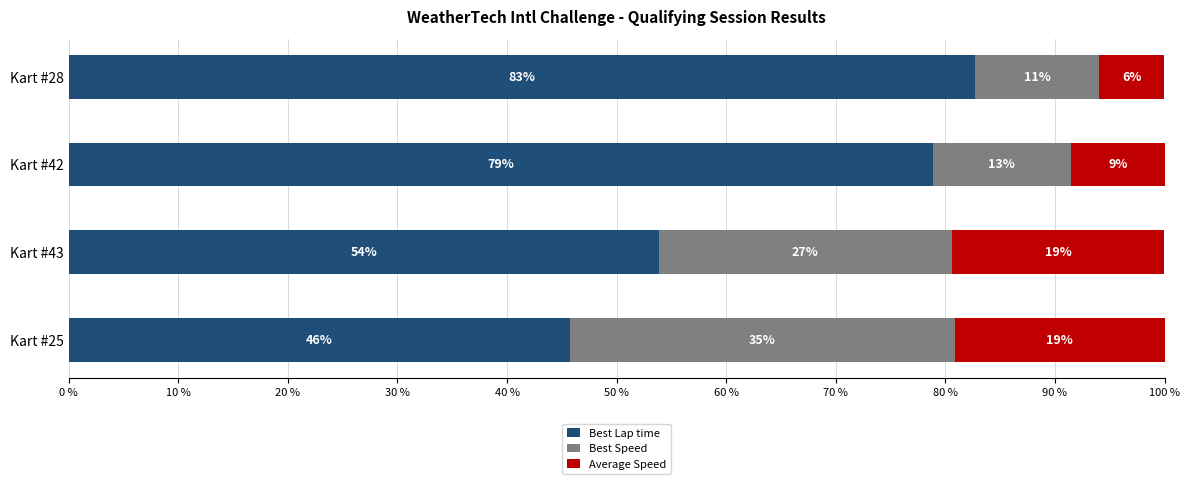

What are all the series names shown in the legend?

Best Lap time, Best Speed, Average Speed